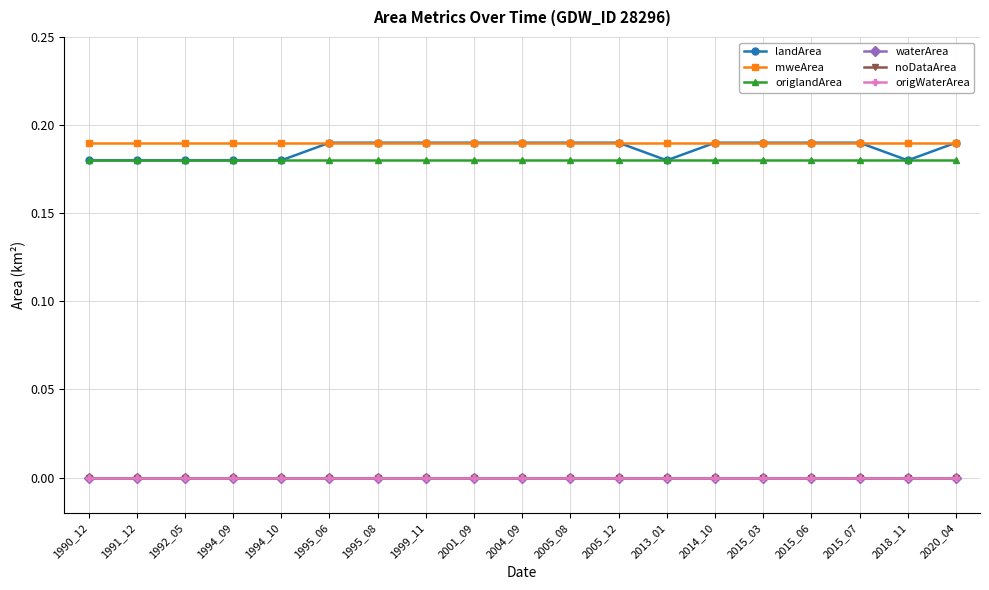

What is the greatest value displayed?

0.2